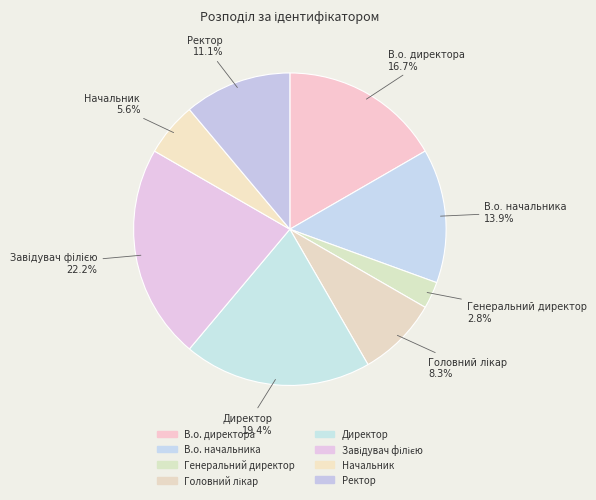

What percentage is the Ректор slice, to the nearest percent?

11%